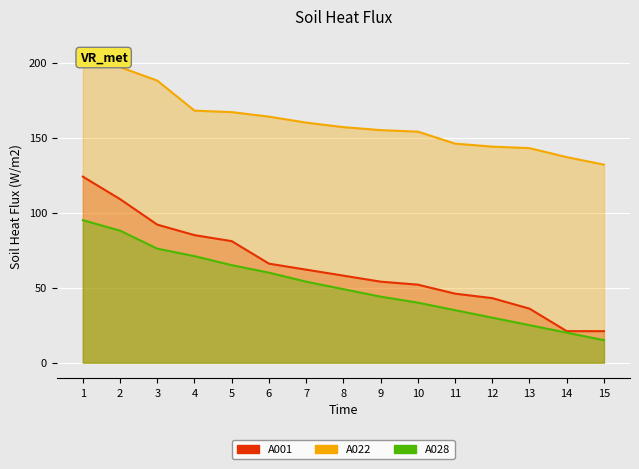

Which category has the lowest value in the A028 series?

15